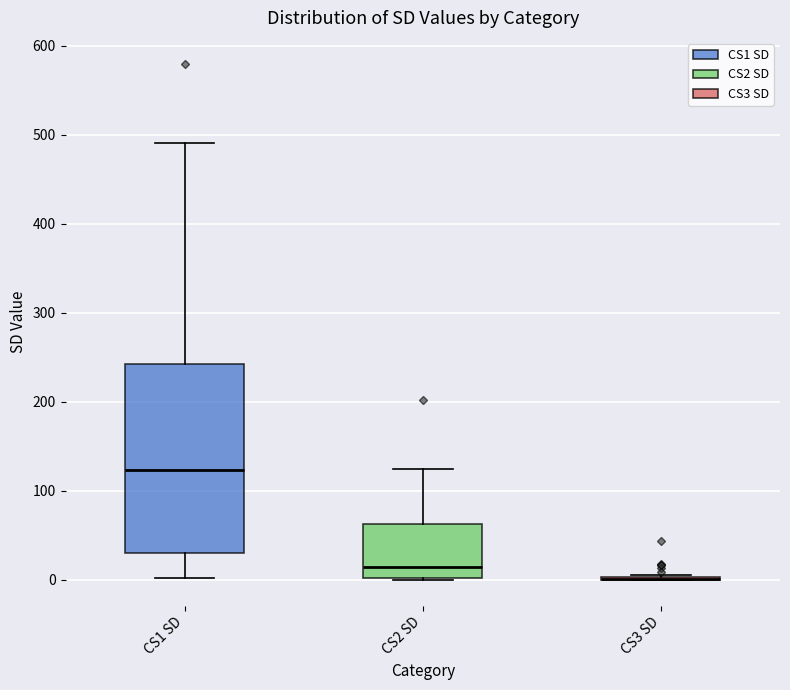

Reading left to right, transcribe this box plot: for each box, give where its median line is, the range the box spans, and where its two whiskers end, as read against the y-axis. The values are not printed on the chart, so give them approximately, as read against the axis.

CS1 SD: median 120, box 30 to 240, whiskers 0 to 490
CS2 SD: median 10, box 0 to 60, whiskers 0 to 130
CS3 SD: box collapsed to a line at 0, whiskers 0 to 10